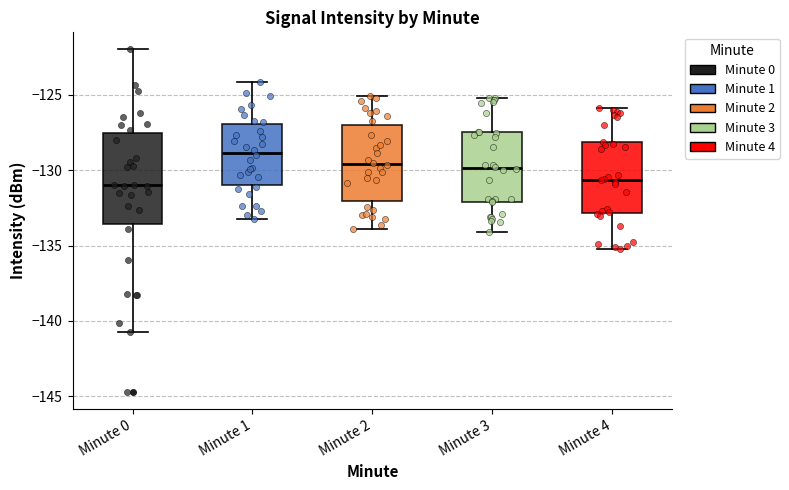

Comparing the boxes themselves (not the whiskers), which one is the tallest?

Minute 0